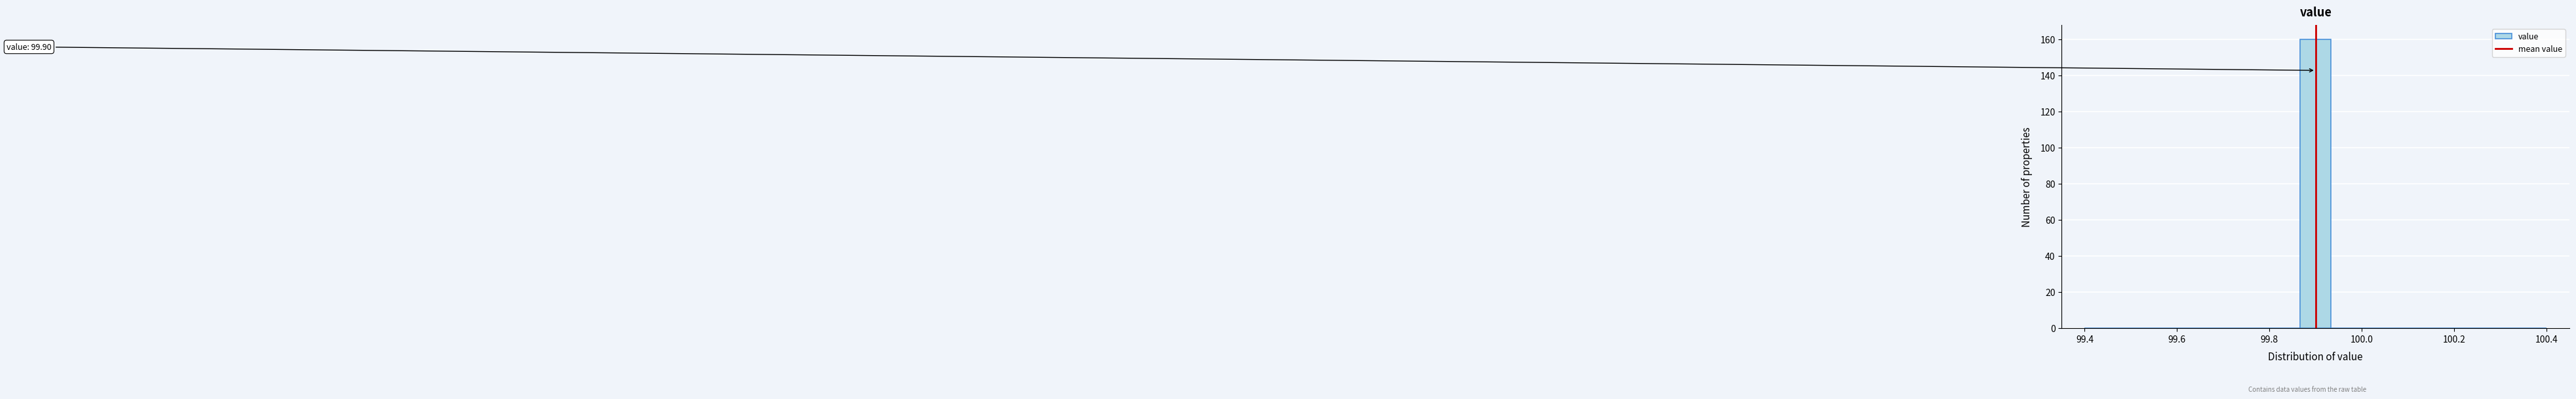

Around what value on the x-axis is the tallest bar? Give the approximate position of its centre, as read against the axis.

99.90